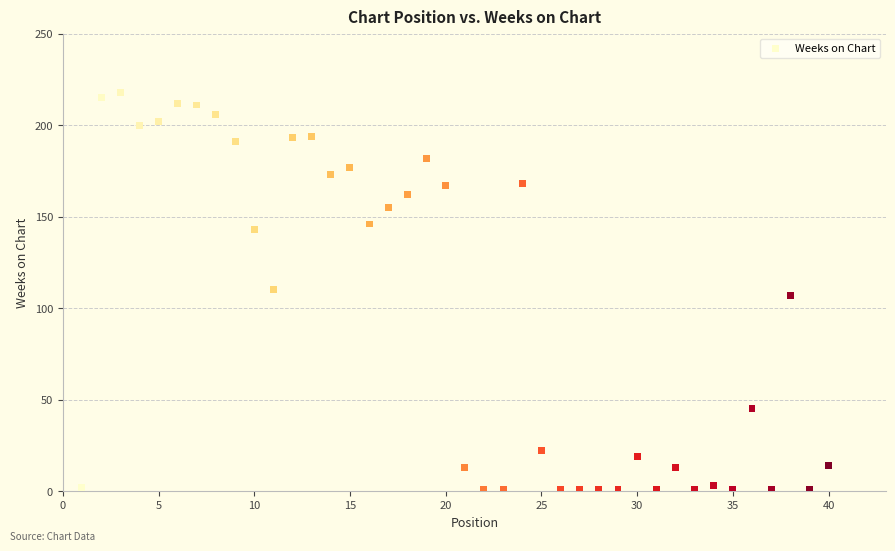

What is the range of Y values (max minus min)?

217